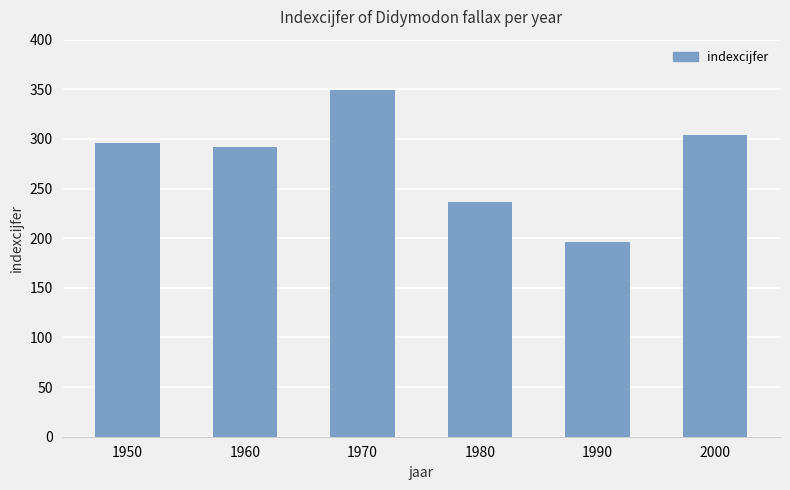

List the labels in order of value, largest first.

1970, 2000, 1950, 1960, 1980, 1990